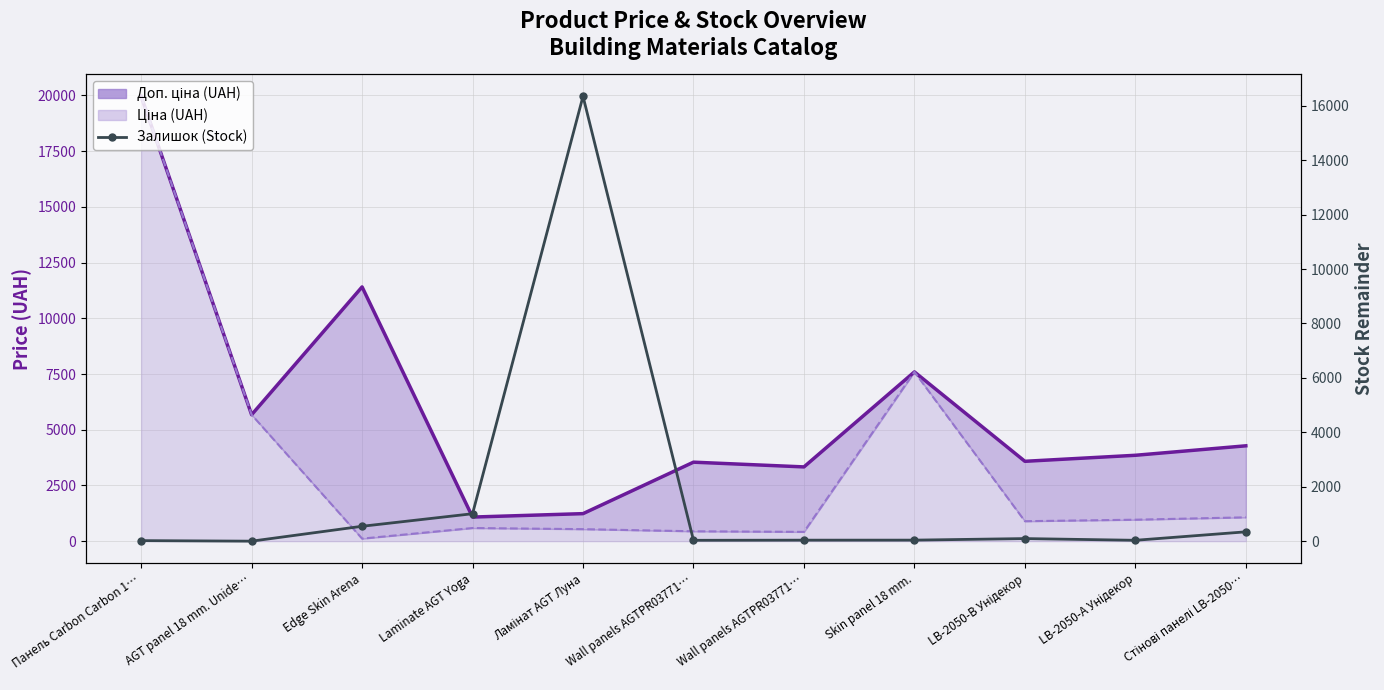

At Панель Carbon Carbon 1…, list the series in order from largest to smallest.

Доп. ціна (UAH), Ціна (UAH), Залишок (Stock)